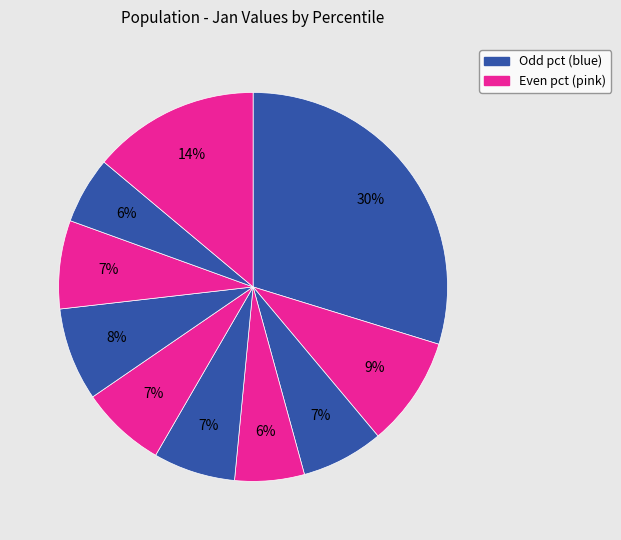

To the nearest percent, what is the average slice percentage?

10%